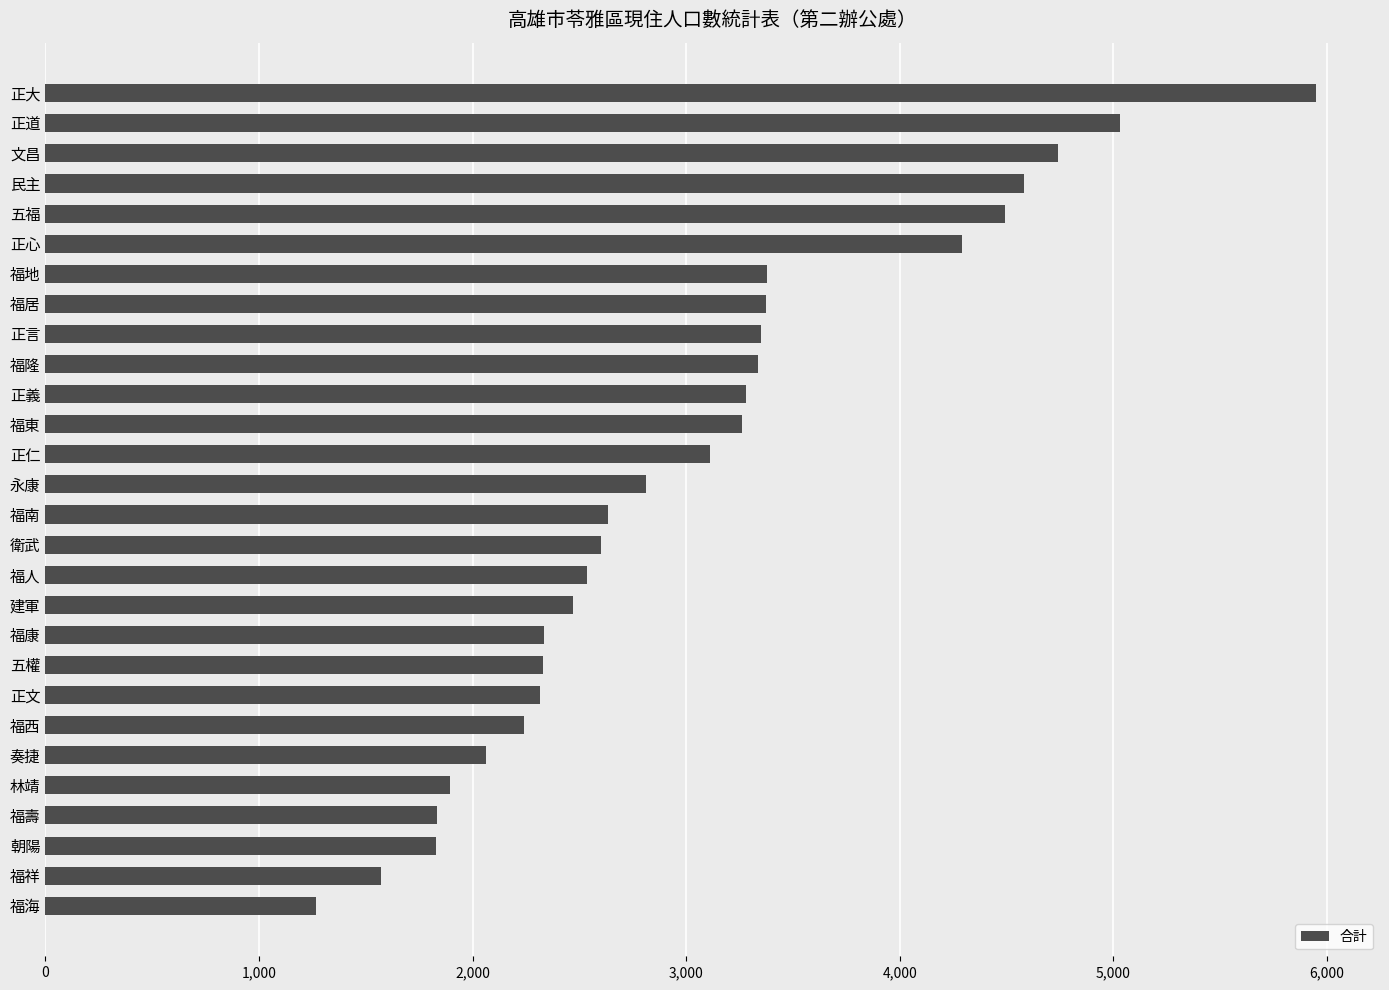

How many bars are there in total?

28